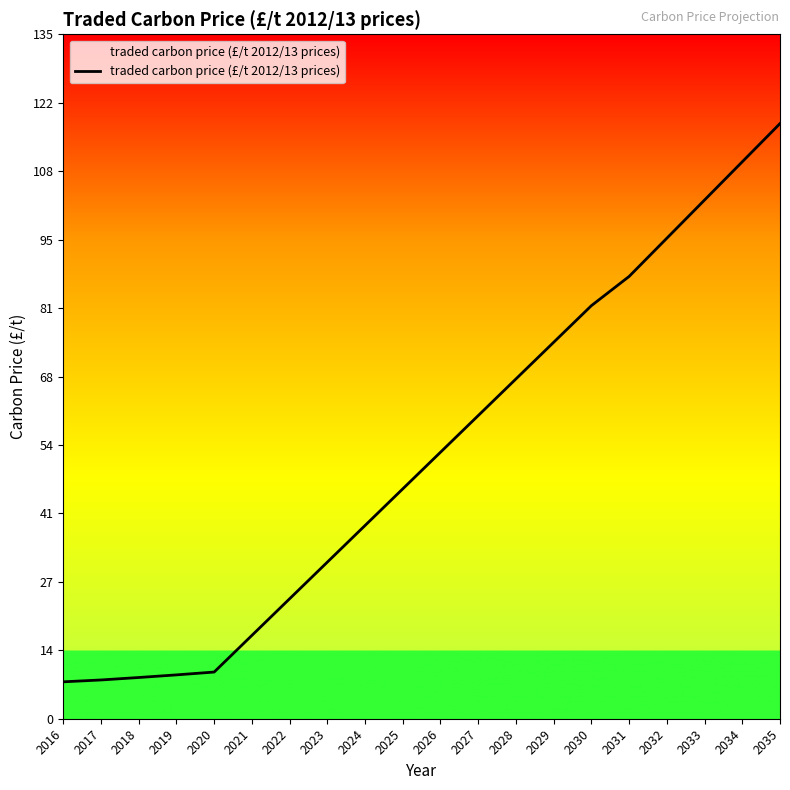

What is the difference between the maximum and minimum values?

110.5